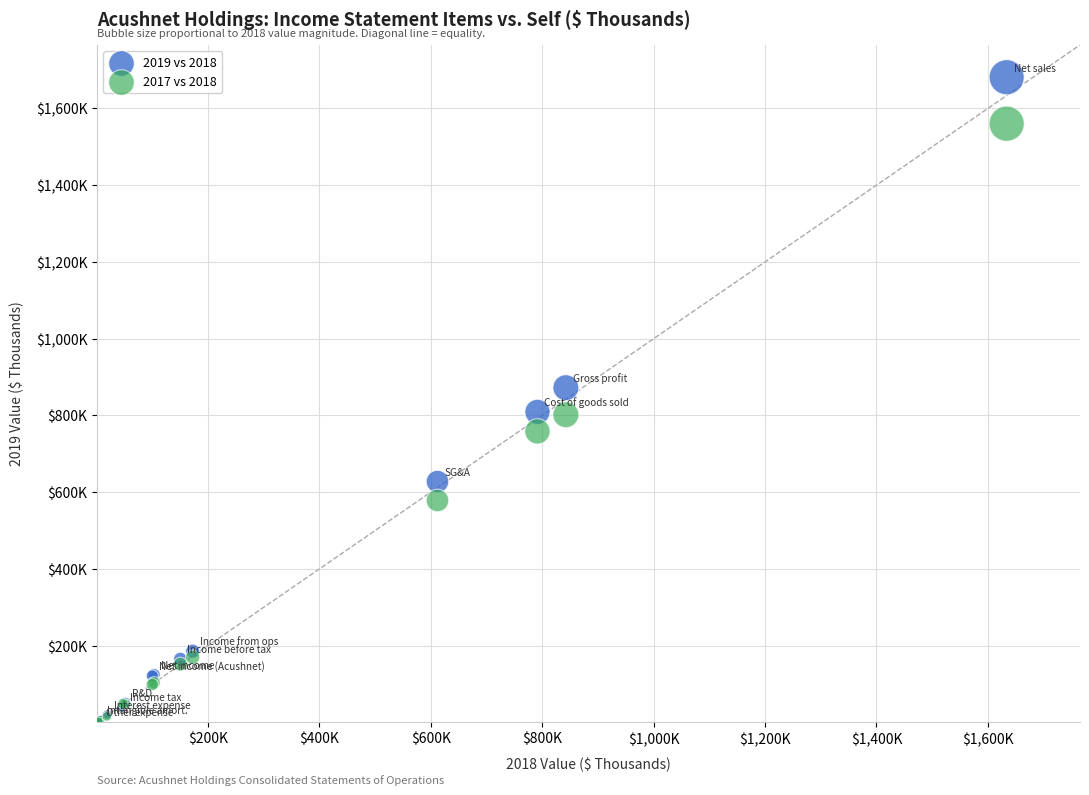

What are all the series names shown in the legend?

2019 vs 2018, 2017 vs 2018